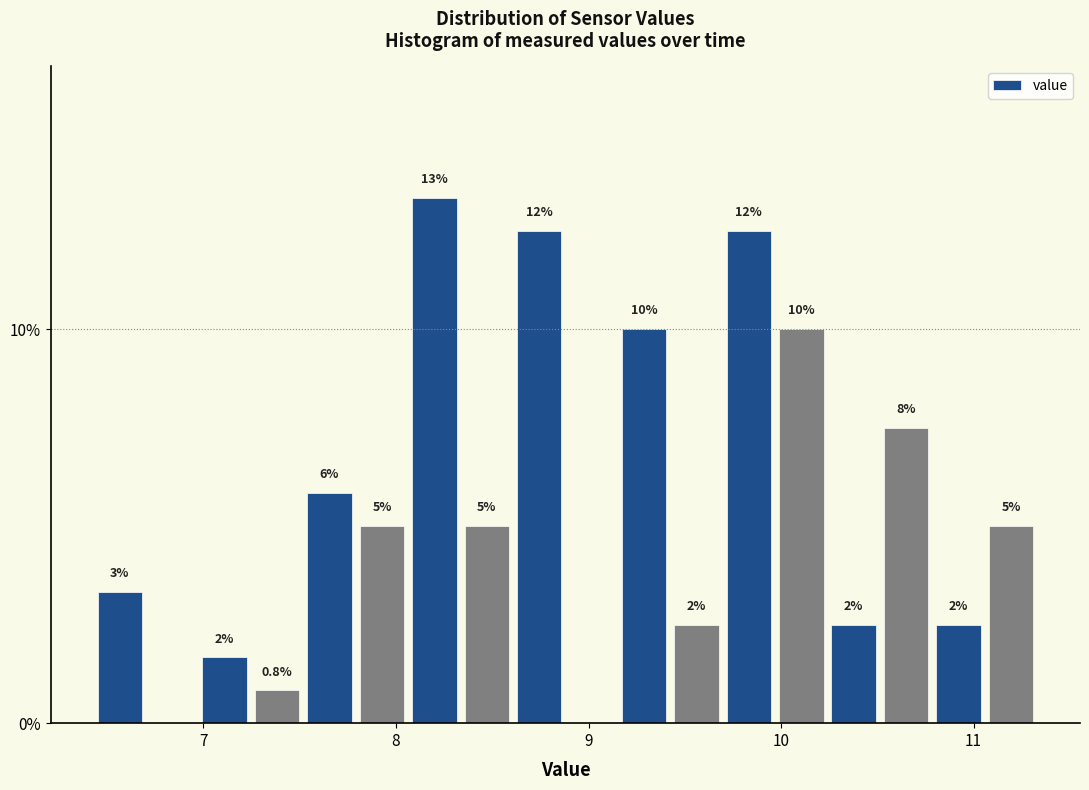

Read against the x-axis, roughly where is the centre of the tallest bar?

8.2